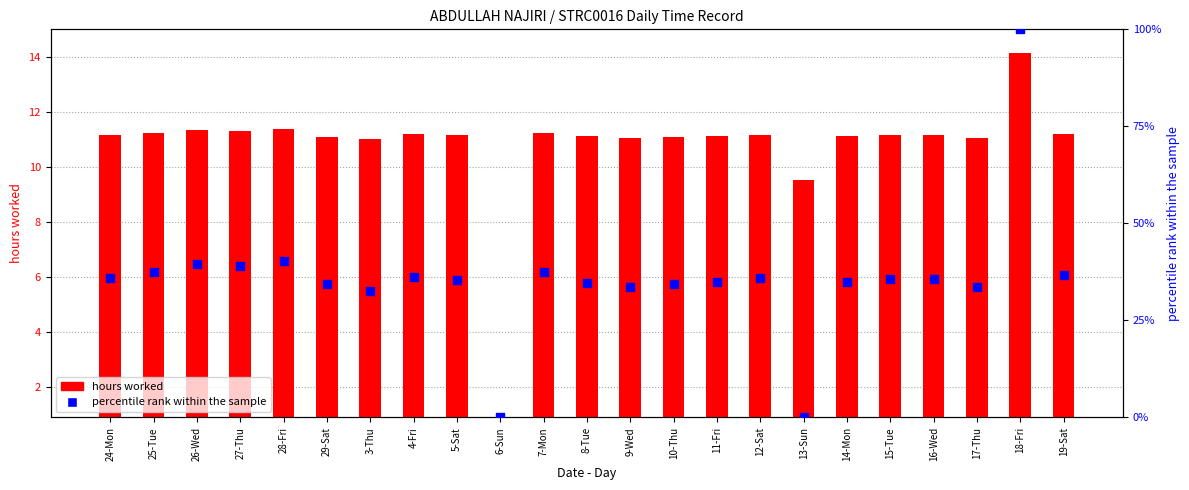

Is the value of percentile rank within the sample at 7-Mon greater than the value of hours worked at 9-Wed?

Yes